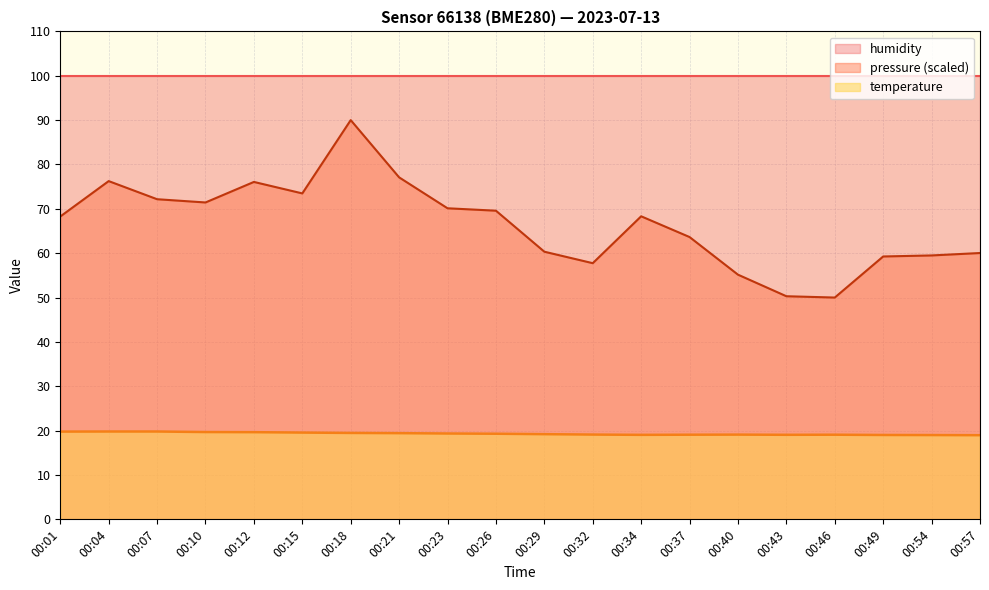

True or false: temperature and pressure_scaled intersect in this chart.

False